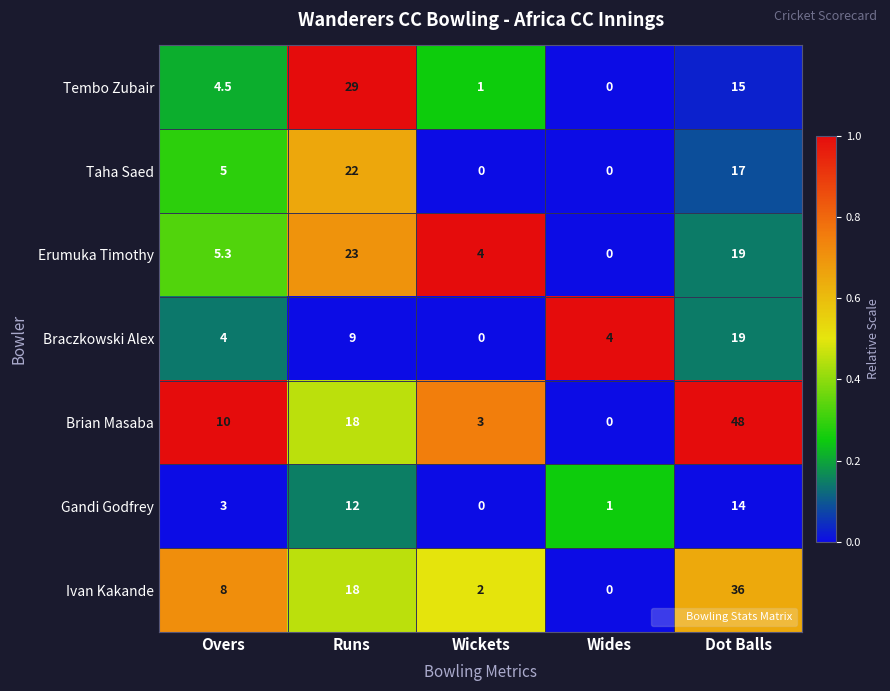

What is the sum of all Brian Masaba values?

79.0